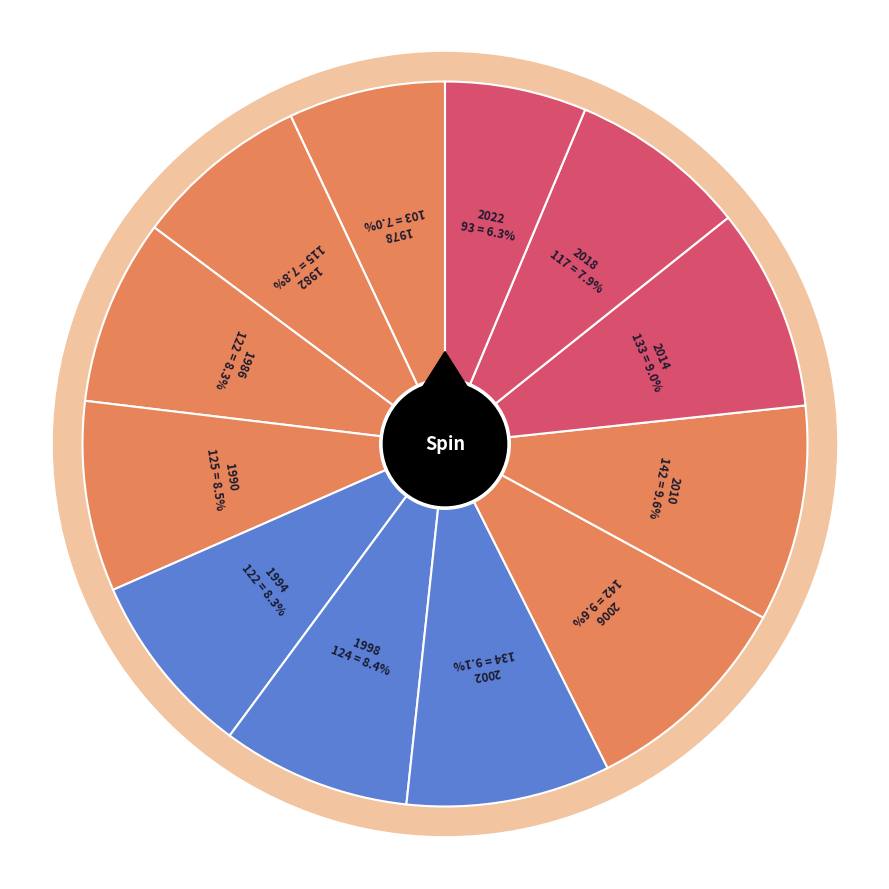

The 2002 slice represents 9% of the pie. True or false?

True